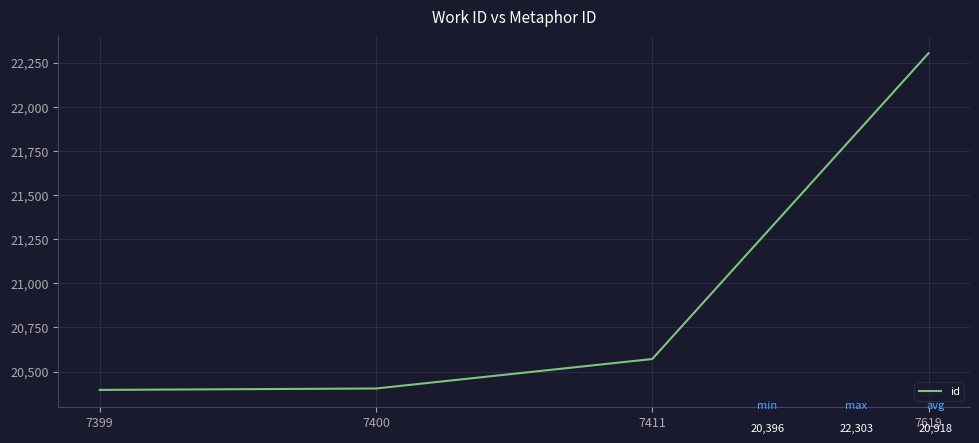

What is the difference between the maximum and second lowest values?

1899